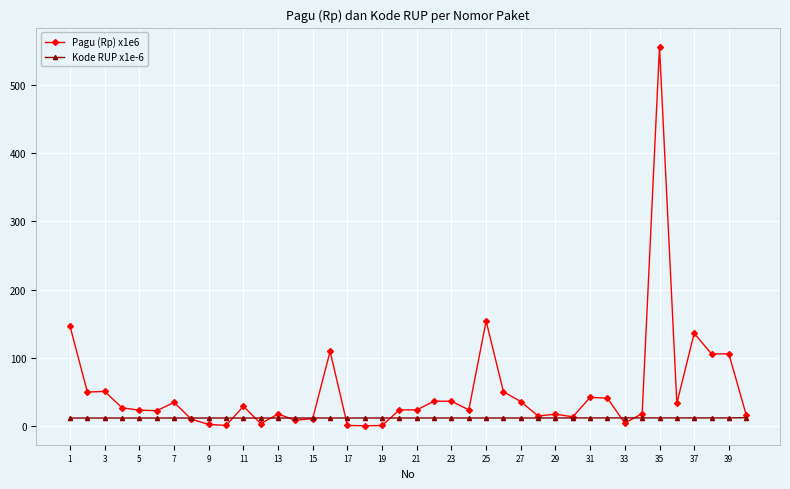

Which series has the widest spread of values?

Pagu (Rp) x1e6